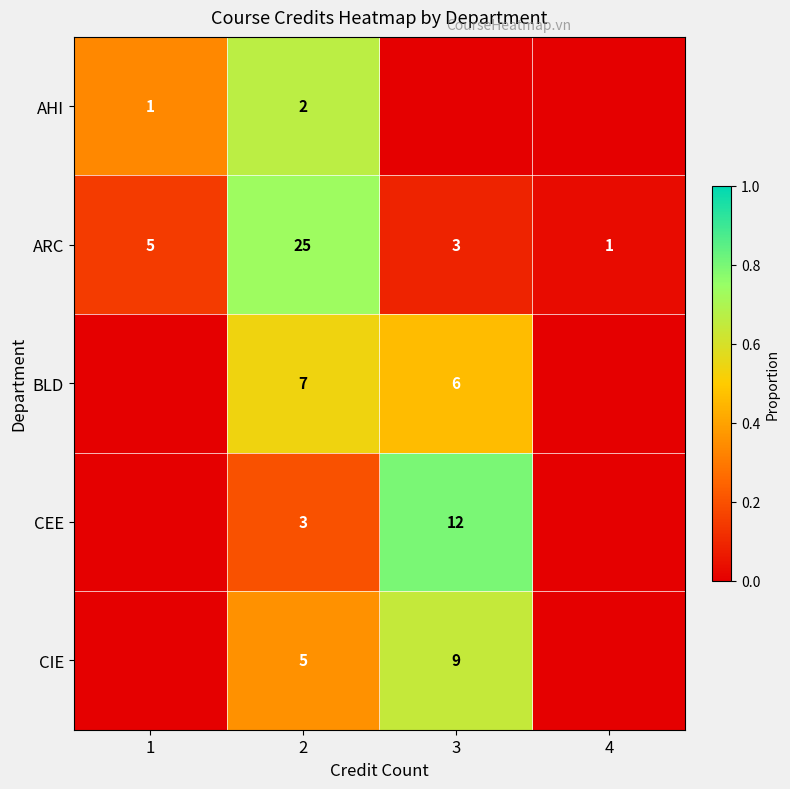

What is the sum of the ARC values at 4 and 2?

26